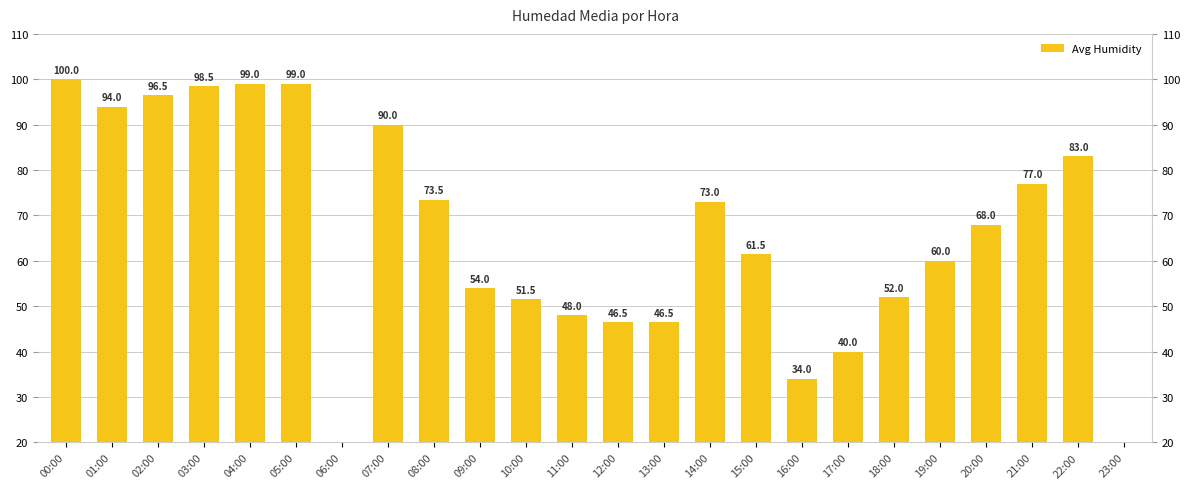

What is the difference between the maximum and second lowest values?

100.0